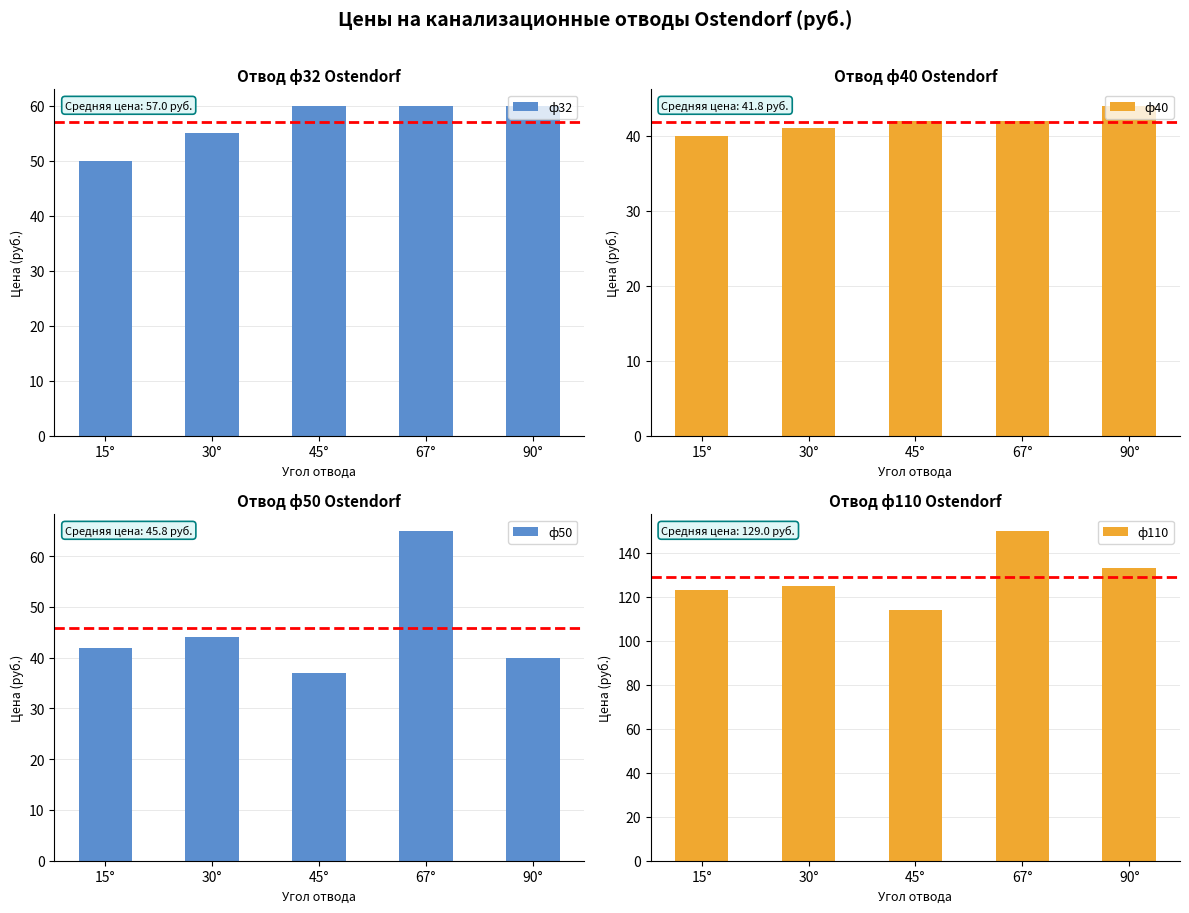

What position from the right is 45°?

3